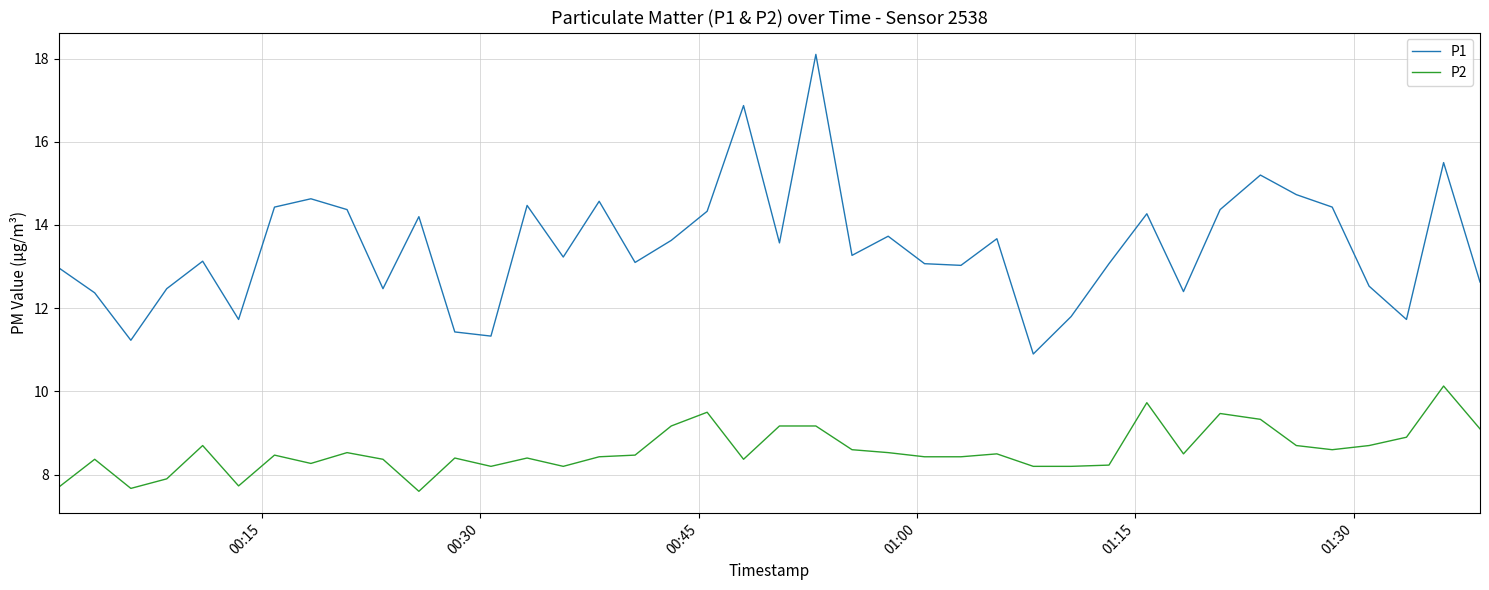

What is the difference between the maximum and minimum values in the P1 series?

7.2